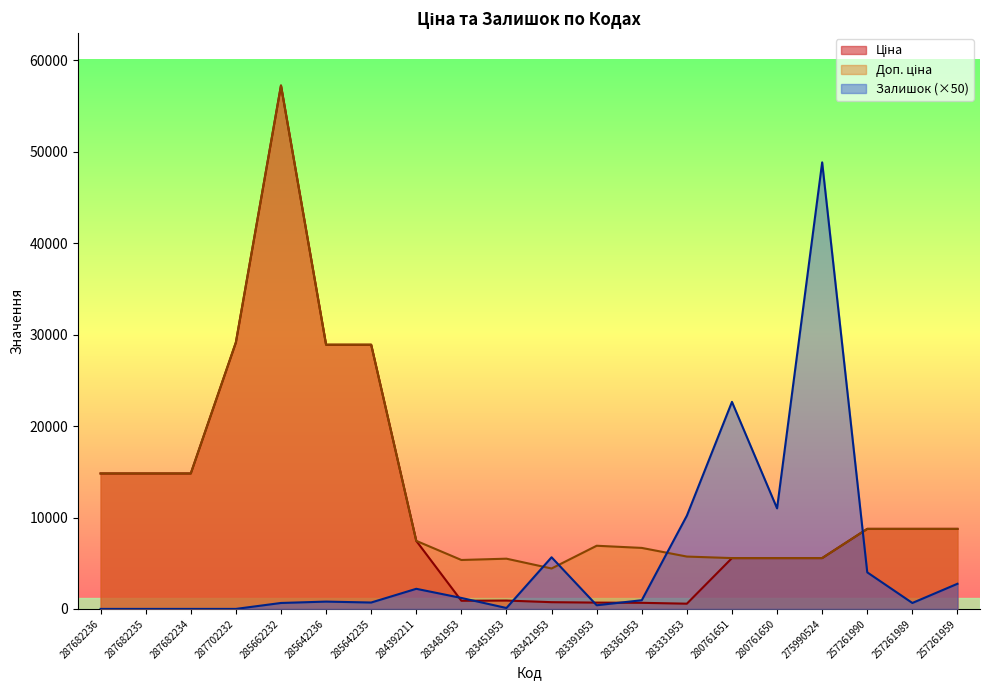

The Доп. ціна series shows 2893.9 at 283451953. True or false?

False